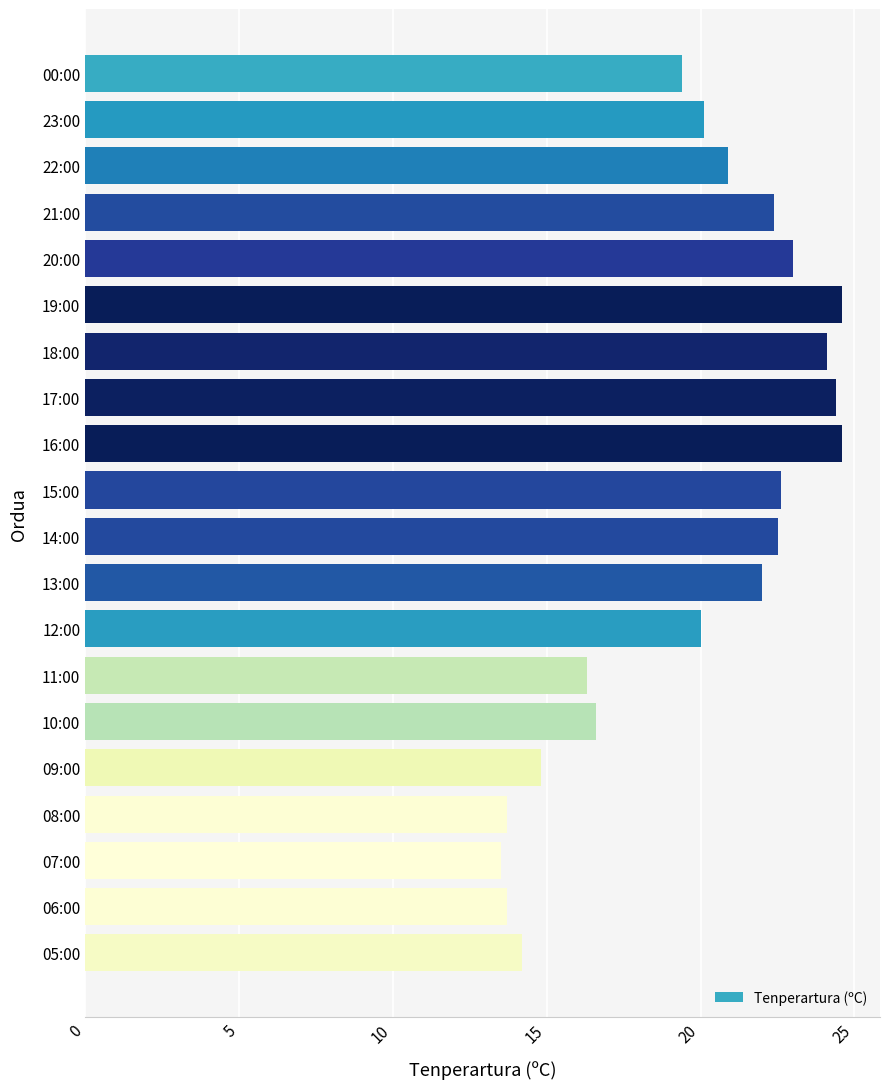

The chart shows a value of 19.4 at 00:00. True or false?

True